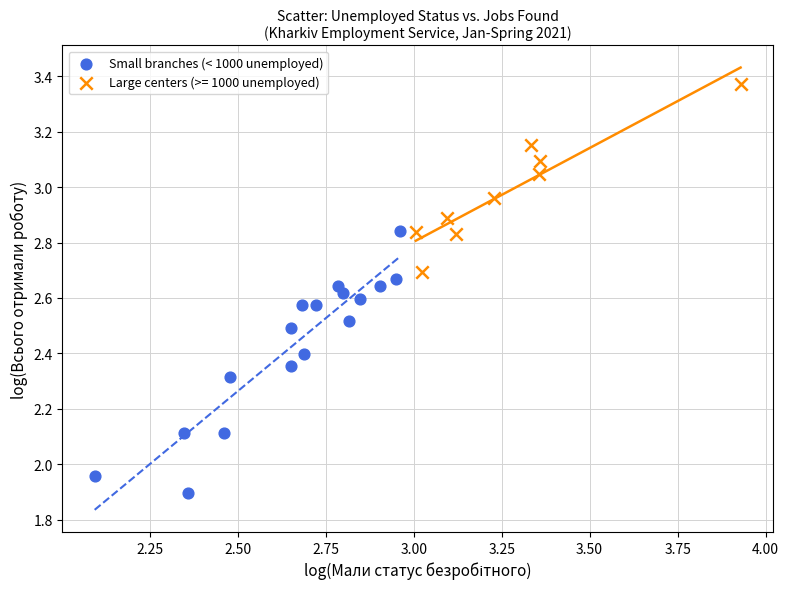

Which series has the largest Y range (max minus min)?

Small branches (< 1000 unemployed)